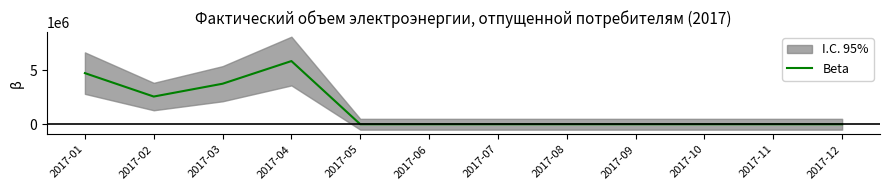

The value at 2017-02 is 1205769. True or false?

False